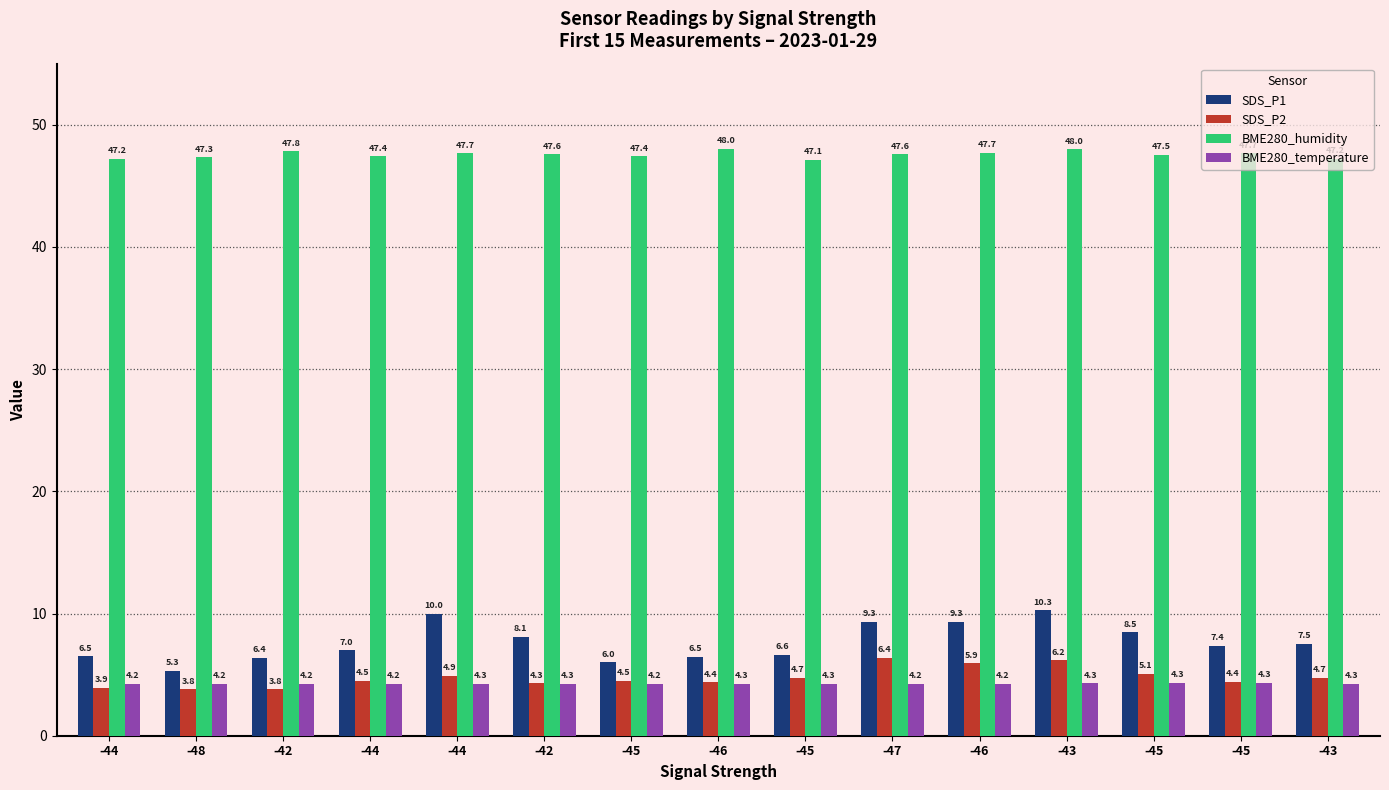

How many bars are there in each group?

4